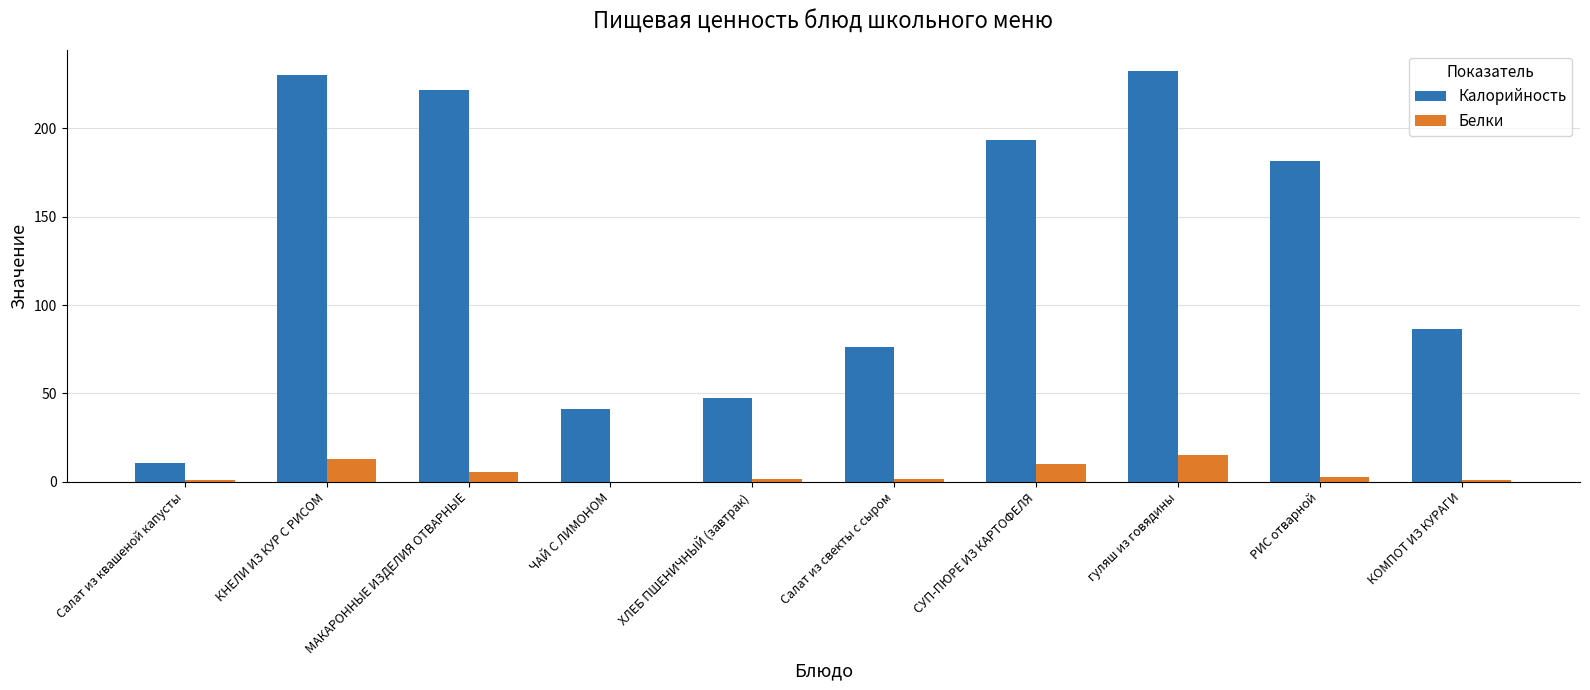

Between Салат из свекты с сыром and РИС отварной, which series saw the biggest shift?

Калорийность